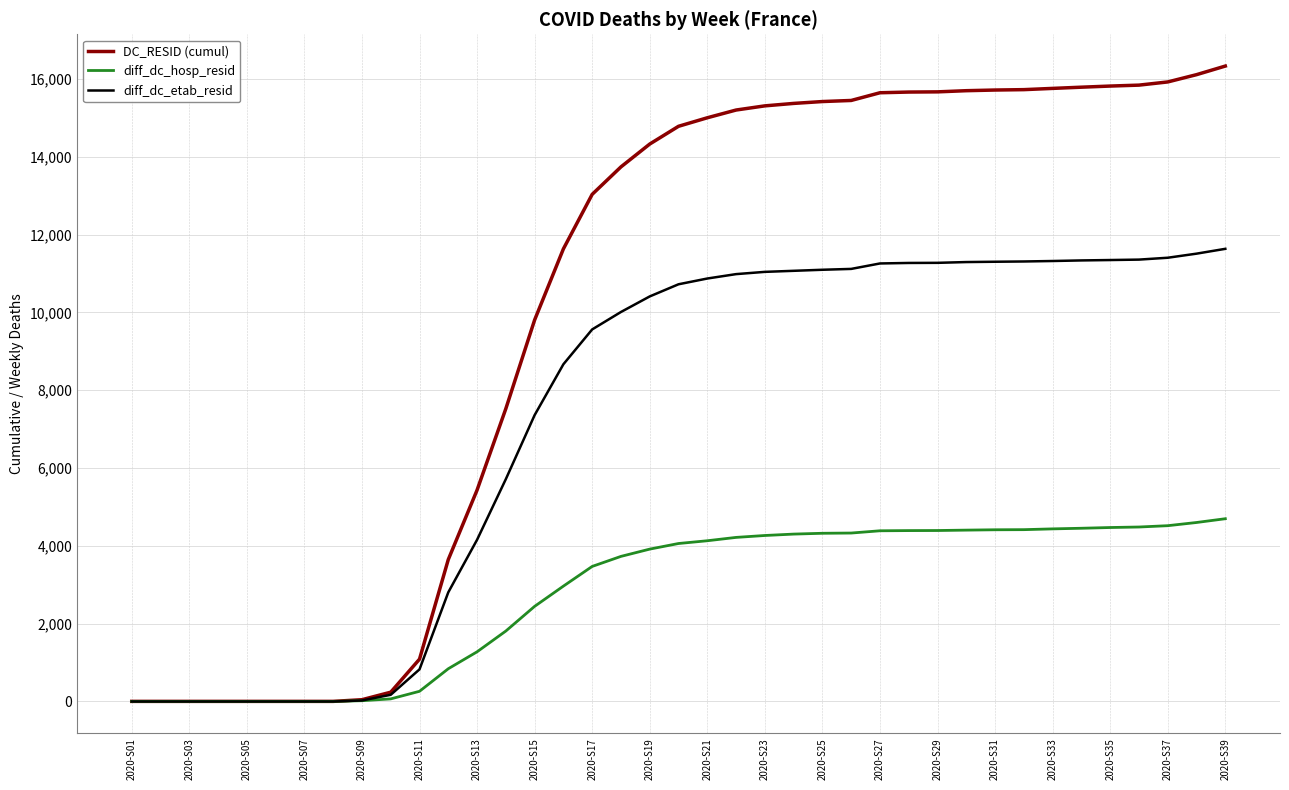

Which series has the largest range (max minus min)?

DC_RESID (cumul)